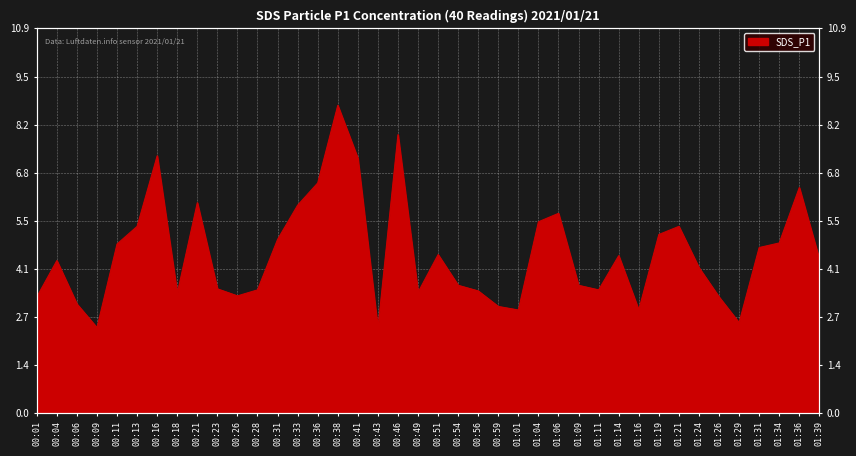

How many points are higher than both their immediate neighbors (excluding endpoints)?

10